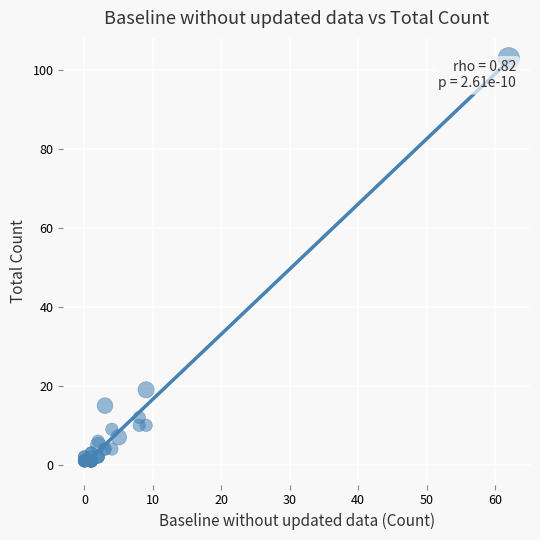

What Y value in the scatter plot is closest to 52?

19